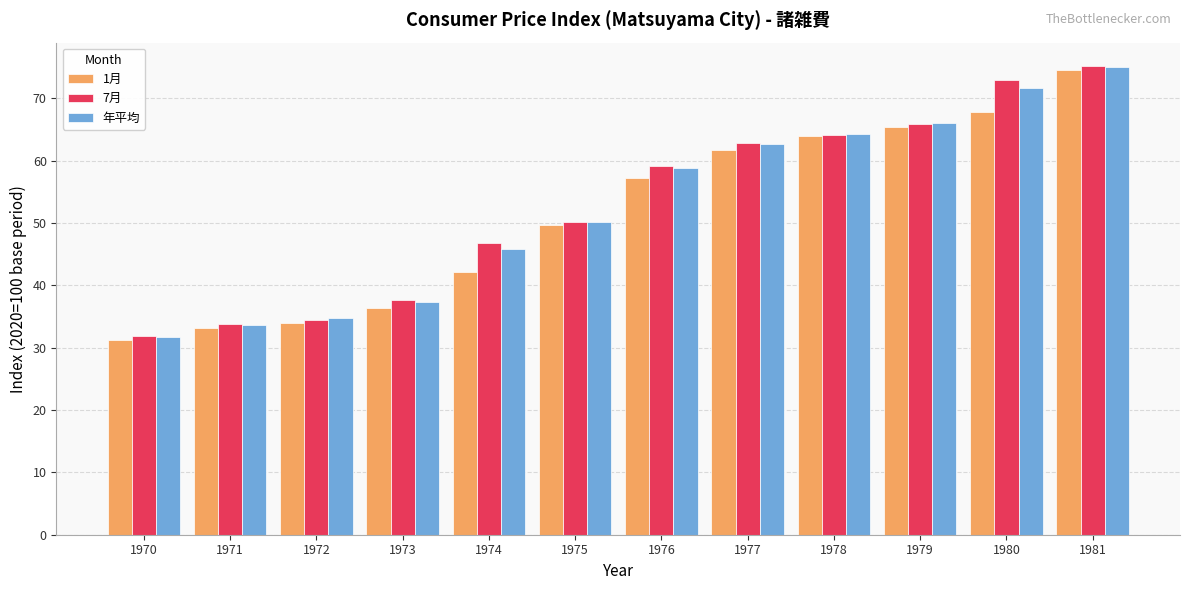

Reading left to right, list all the values displayed in this chart.

1月: 1970=31.3	1971=33.1	1972=34.0	1973=36.4	1974=42.2	1975=49.7	1976=57.3	1977=61.7	1978=64.0	1979=65.4	1980=67.9	1981=74.5
7月: 1970=31.9	1971=33.8	1972=34.4	1973=37.6	1974=46.8	1975=50.1	1976=59.2	1977=62.9	1978=64.2	1979=65.9	1980=73.0	1981=75.2
年平均: 1970=31.8	1971=33.6	1972=34.7	1973=37.4	1974=45.9	1975=50.1	1976=58.9	1977=62.7	1978=64.3	1979=66.0	1980=71.7	1981=75.0